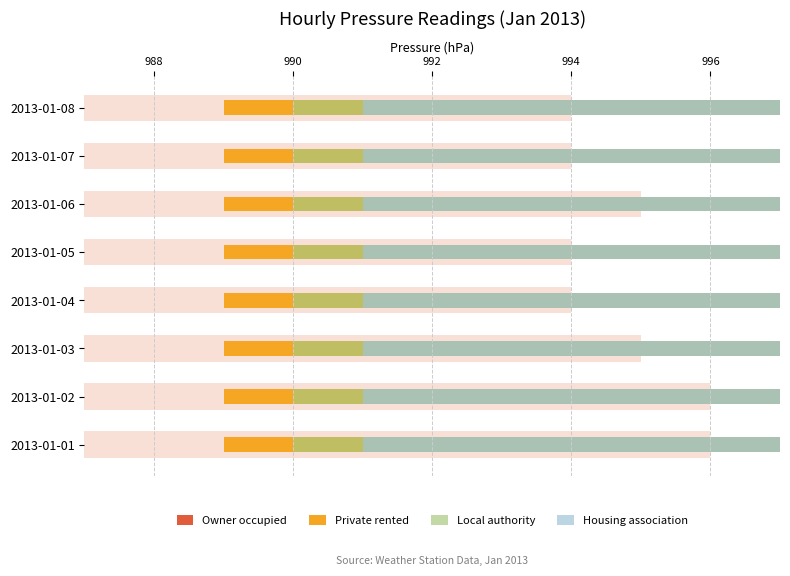

How many Local authority values are between 991 and 993?

7